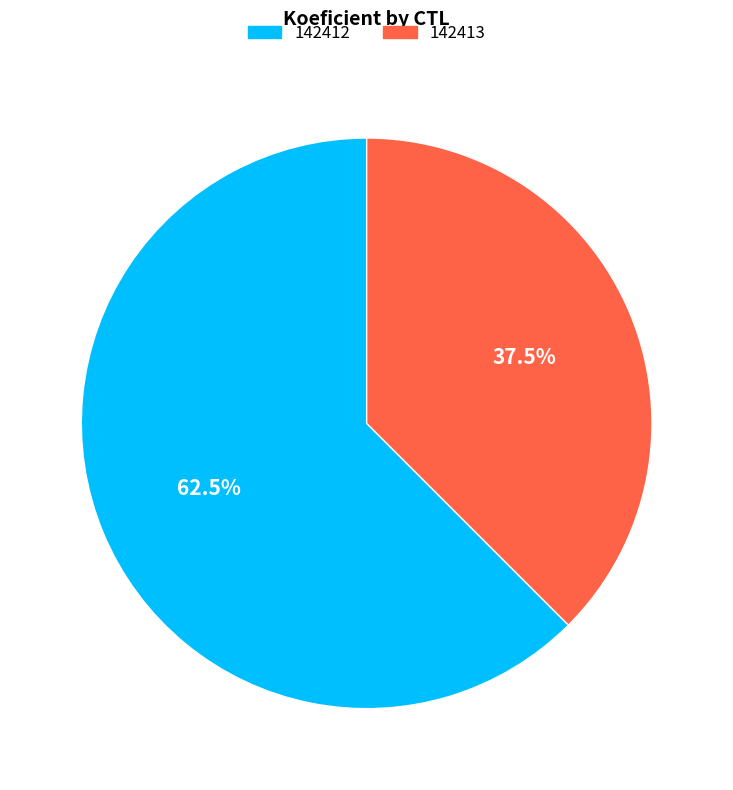

Approximately how many times larger is the value at 142413 compared to 142412?

0.6